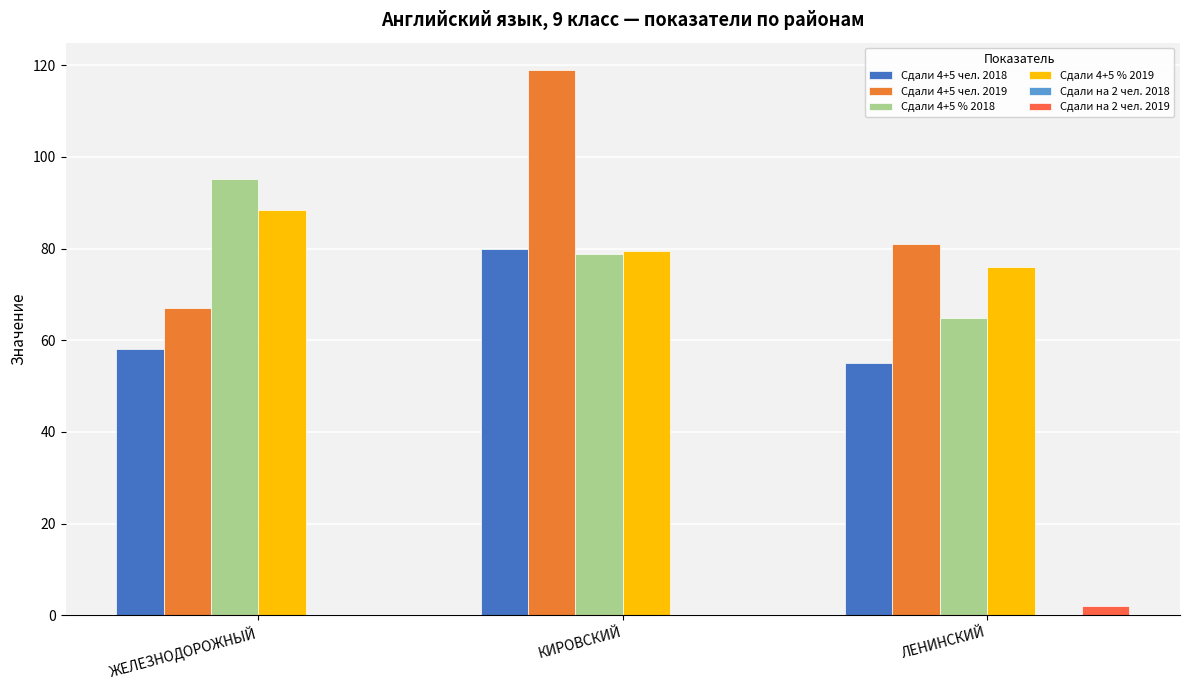

Rank the categories by Сдали на 2 чел. 2019 value from highest to lowest.

ЛЕНИНСКИЙ, ЖЕЛЕЗНОДОРОЖНЫЙ, КИРОВСКИЙ